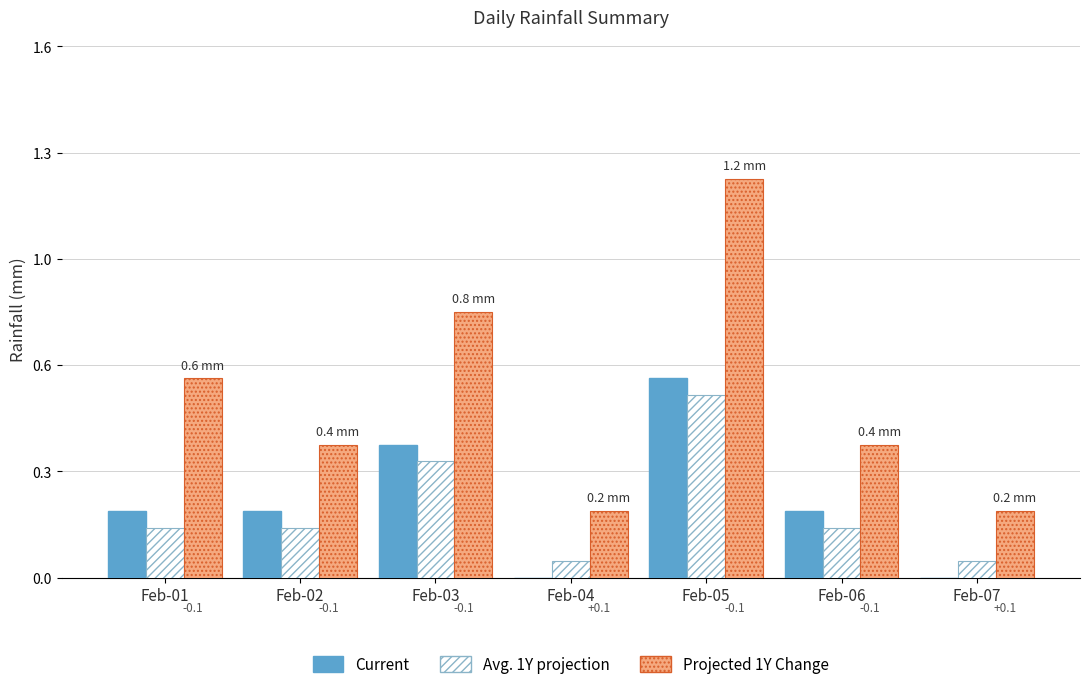

Are the bars grouped side by side (vs. stacked)?

Yes